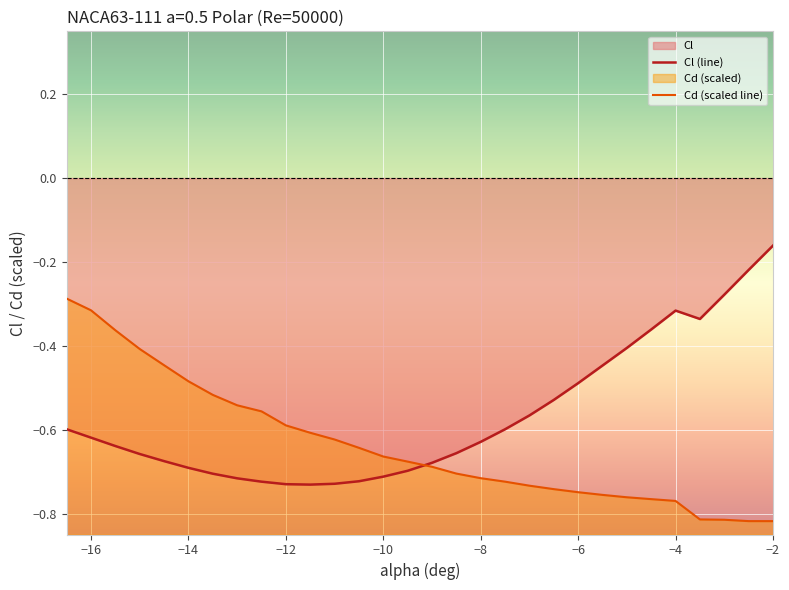

Which series ends up on top after the final intersection of Cd and Cl?

Cl